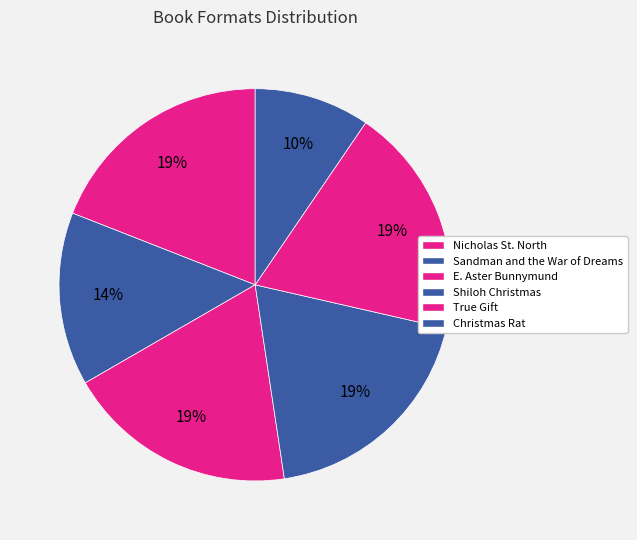

Rank the categories by value from lowest to highest.

Christmas Rat, Sandman and the War of Dreams, Nicholas St. North, E. Aster Bunnymund, Shiloh Christmas, True Gift